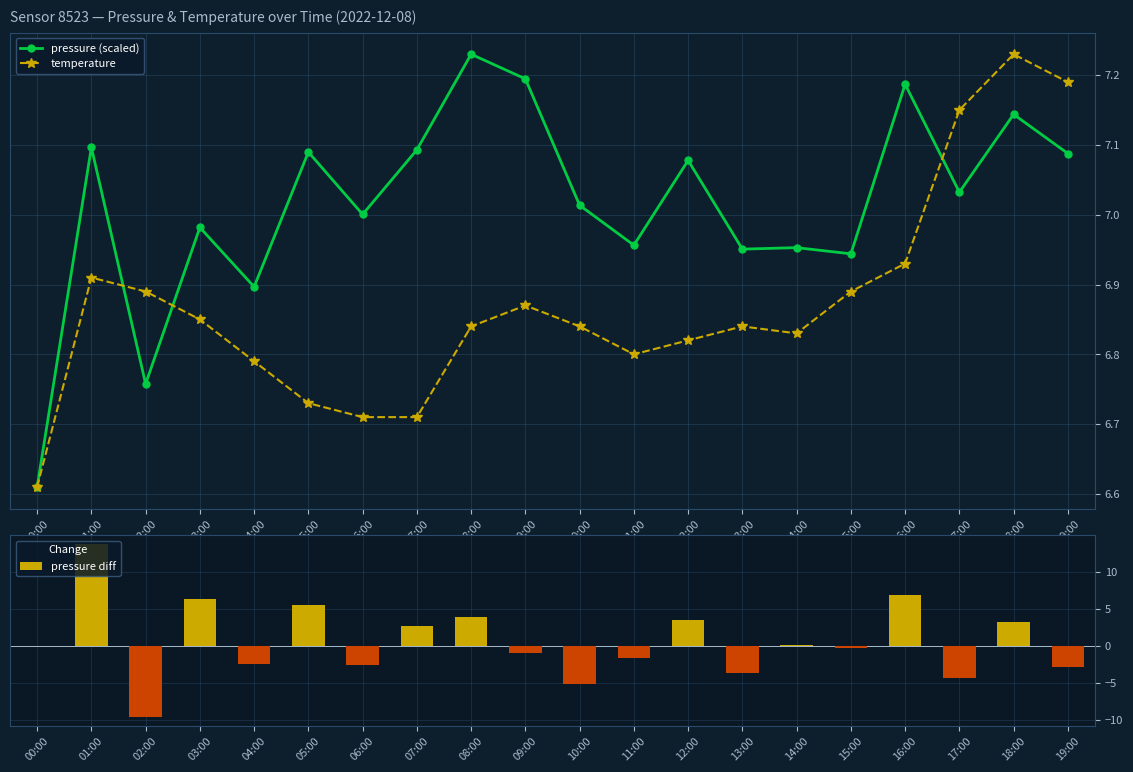

Which label corresponds to the largest value in the chart?

01:00